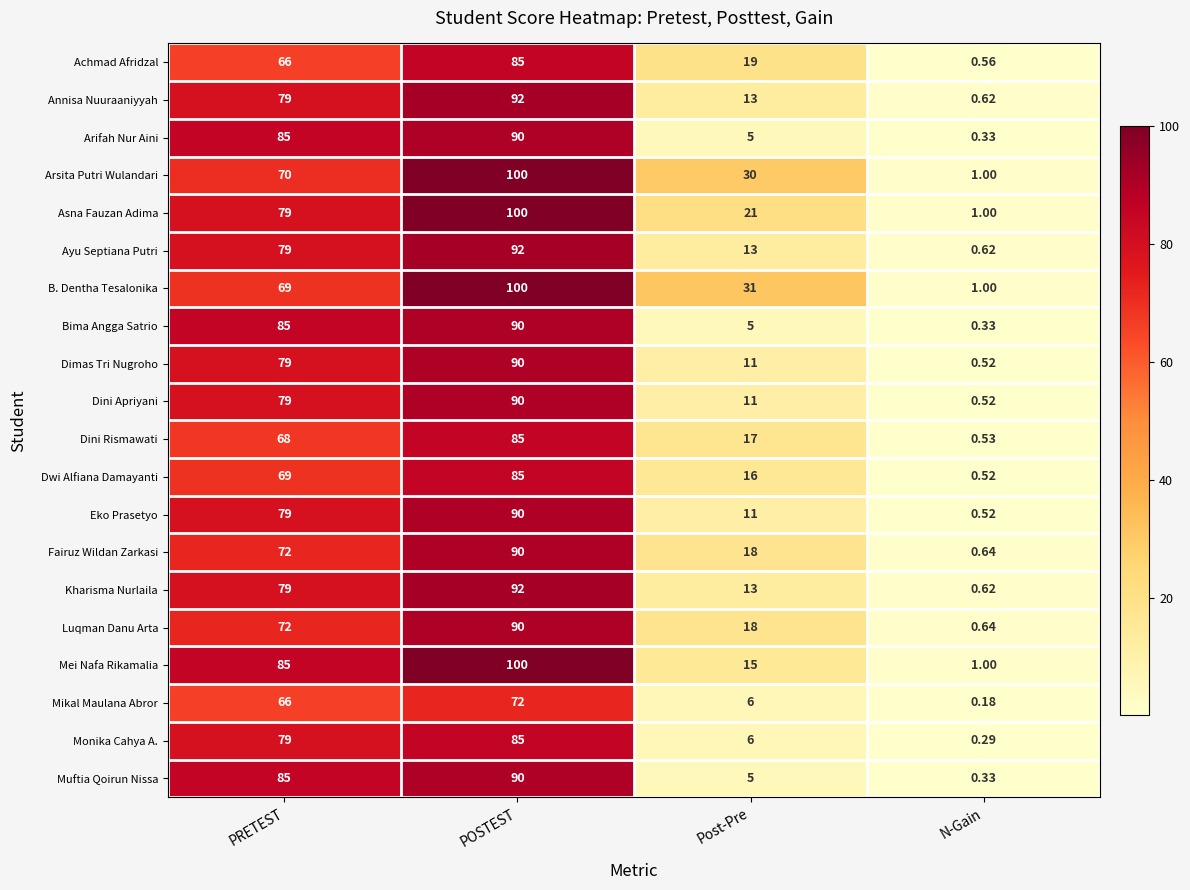

Rank the categories by Muftia Qoirun Nissa value from lowest to highest.

N-Gain, Post-Pre, PRETEST, POSTEST